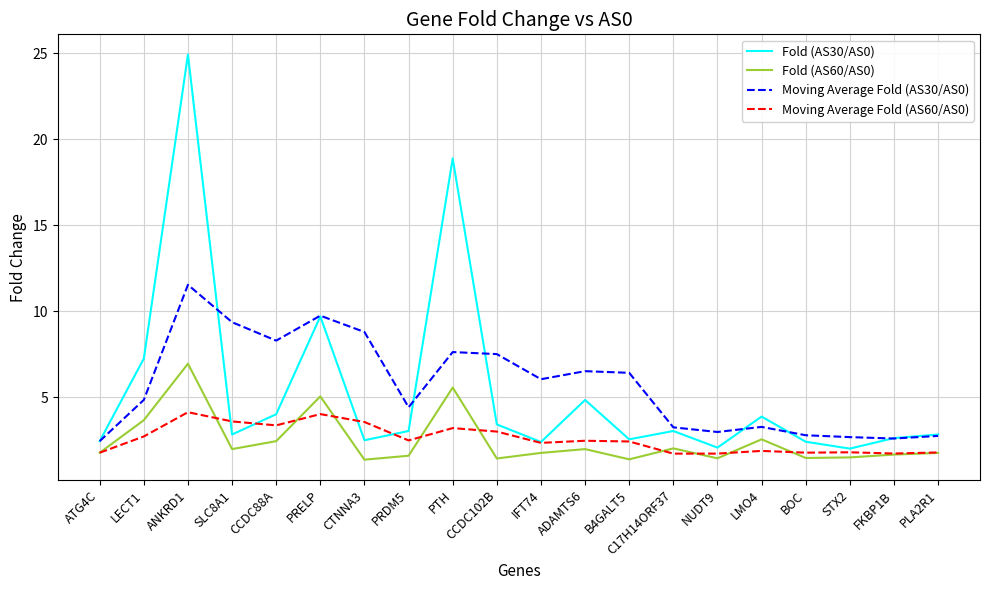

At how many categories does at least one series exceed 21?

1